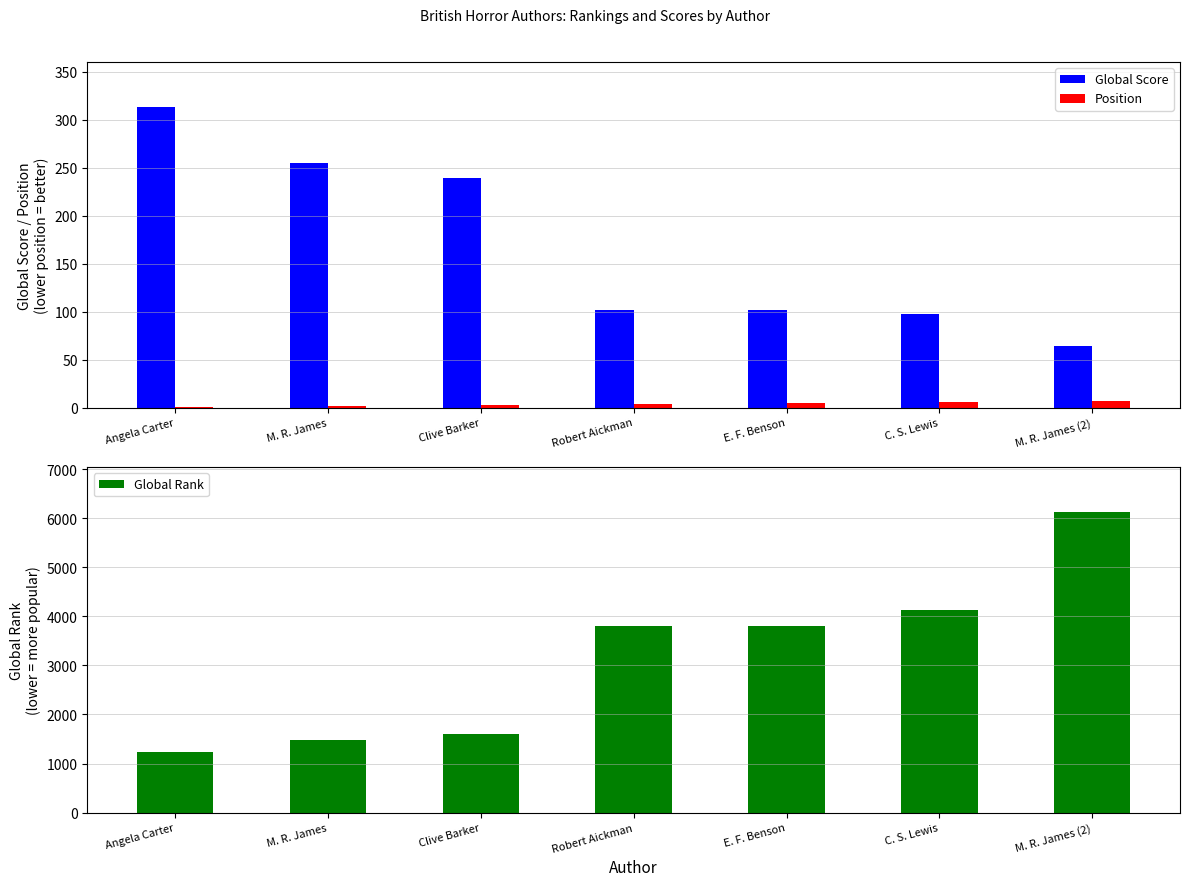

What is the minimum value shown in the chart?

1